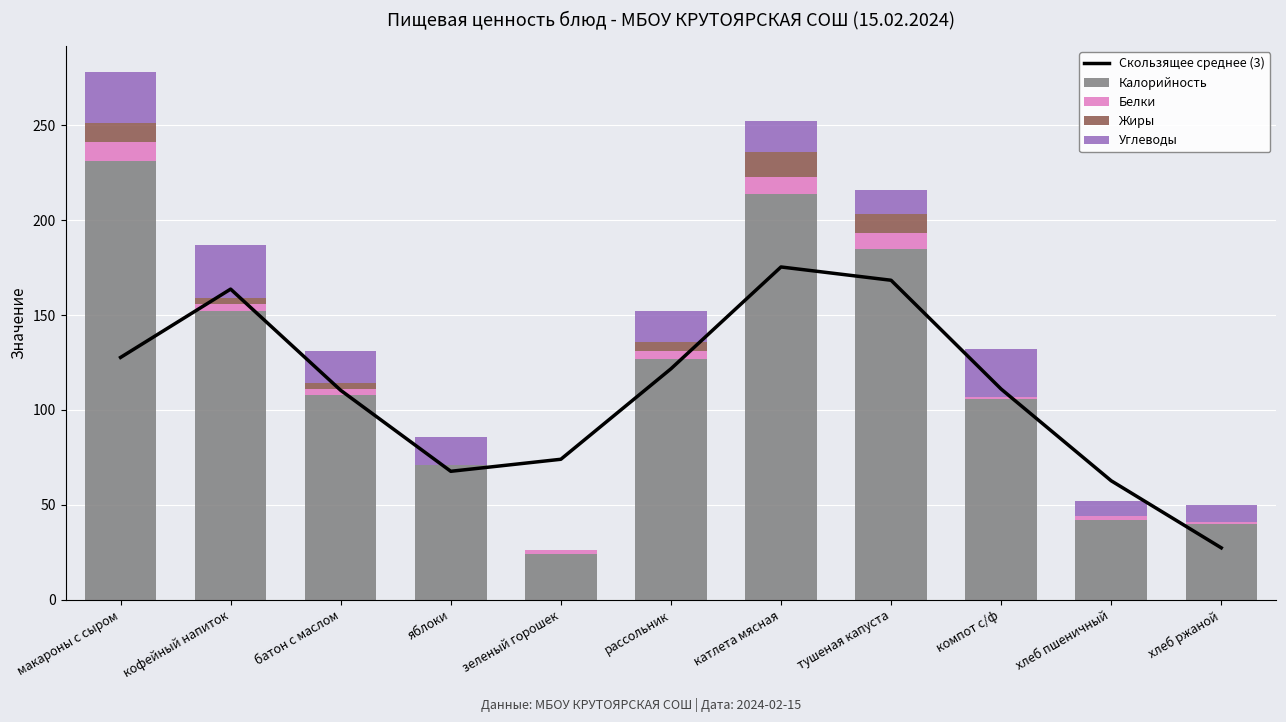

Which series has the largest total across all categories?

Калорийность